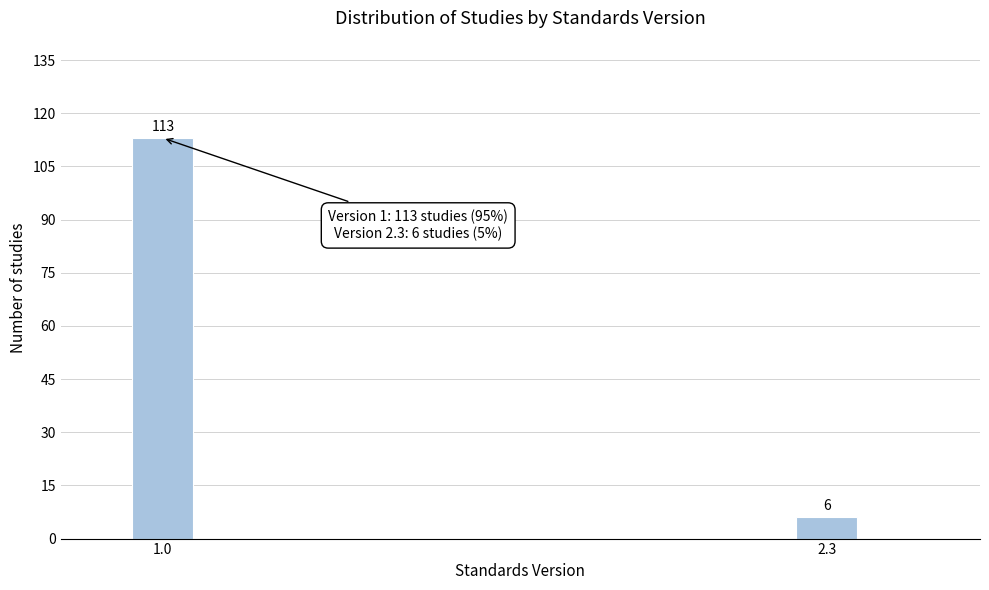

Reading right to left, extract all data points from this chart.

6	113